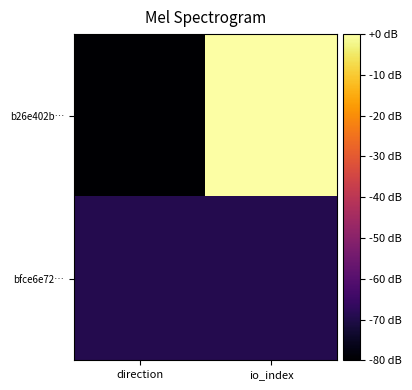

Reading left to right, list all the values displayed in this chart.

b26e402b…: direction=-80.0	io_index=0.0
bfce6e72…: direction=-69.3	io_index=-69.3